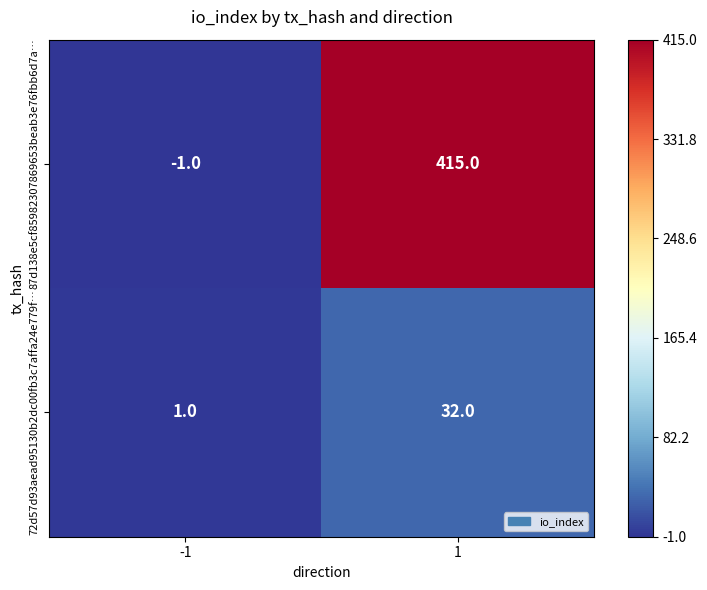

How many data points does each series have?

2